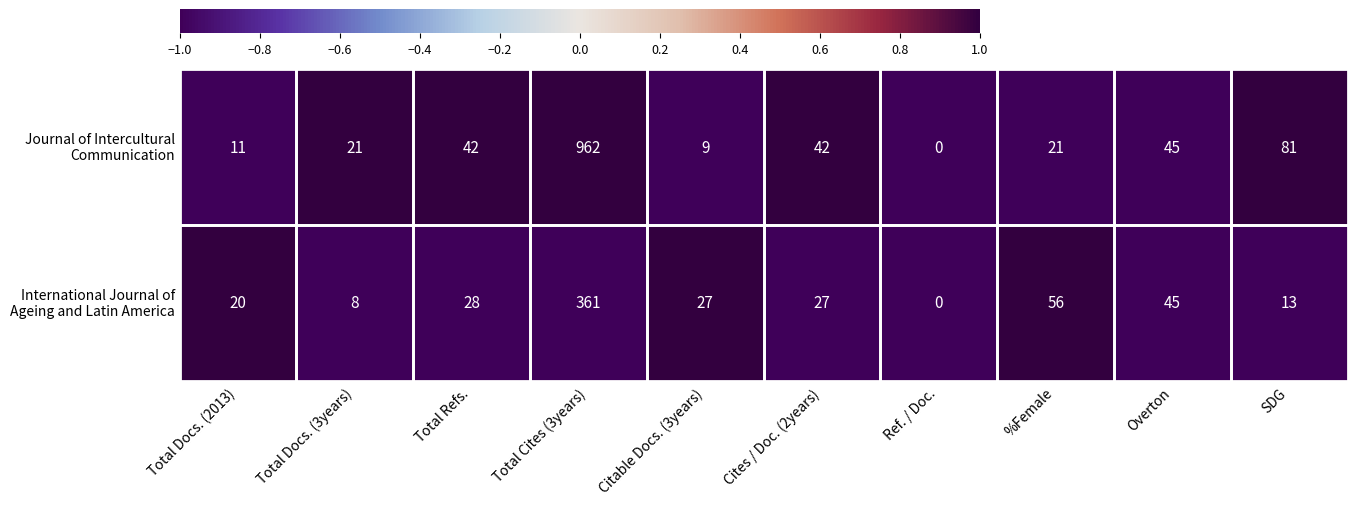

What is the difference between the highest and lowest values at SDG?

68